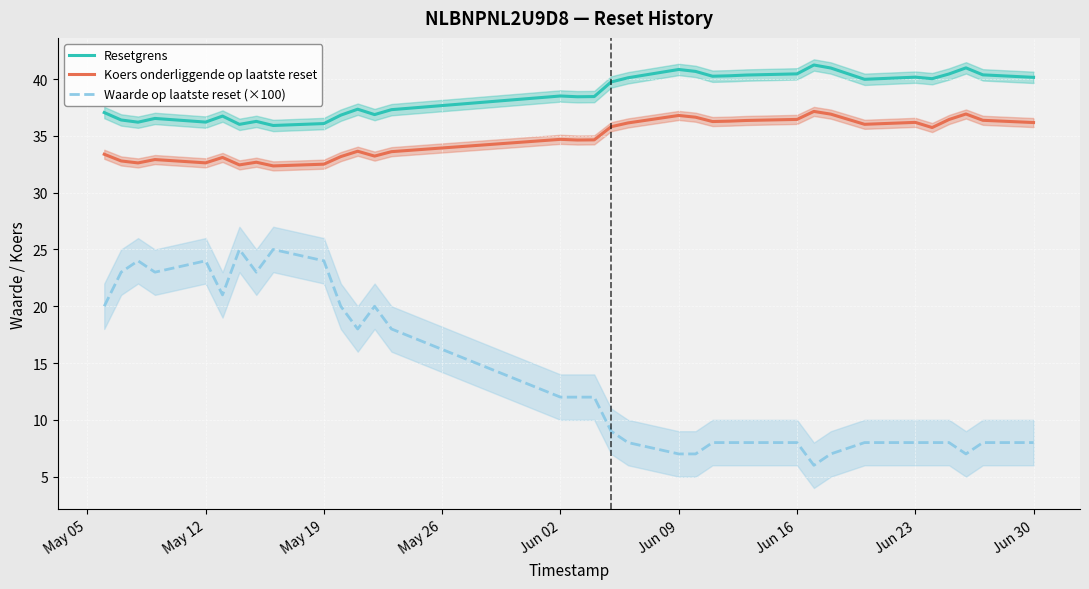

True or false: Resetgrens and Koers onderliggende op laatste reset cross at least once.

False